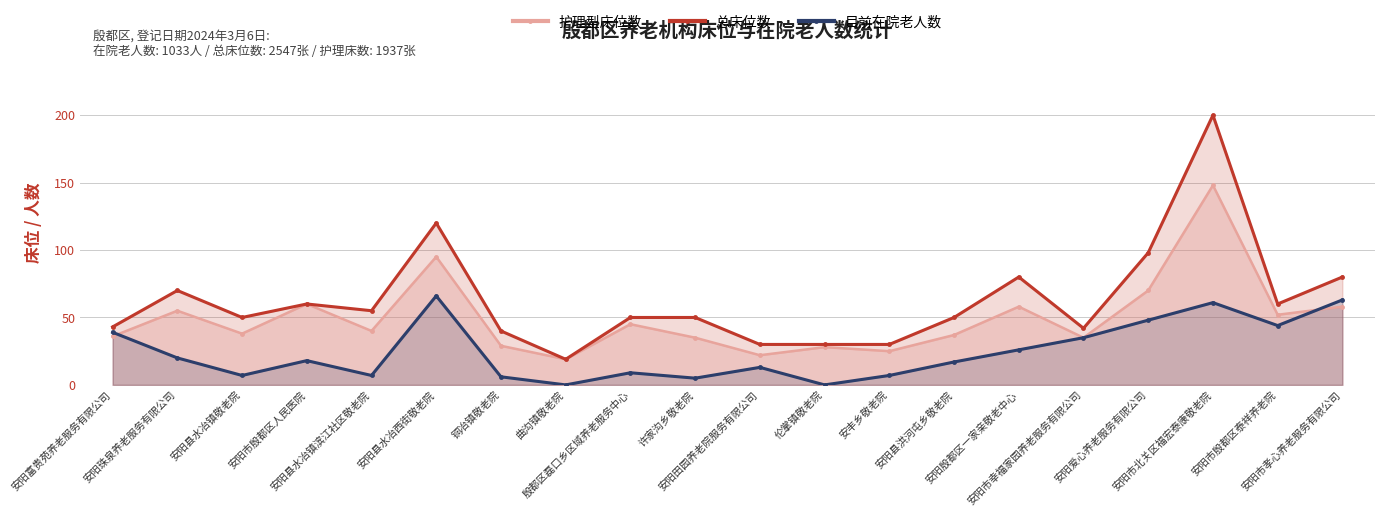

Rank the series at 安阳市殷都区泰祥养老院 from highest to lowest value.

总床位数, 护理型床位数, 目前在院老人数